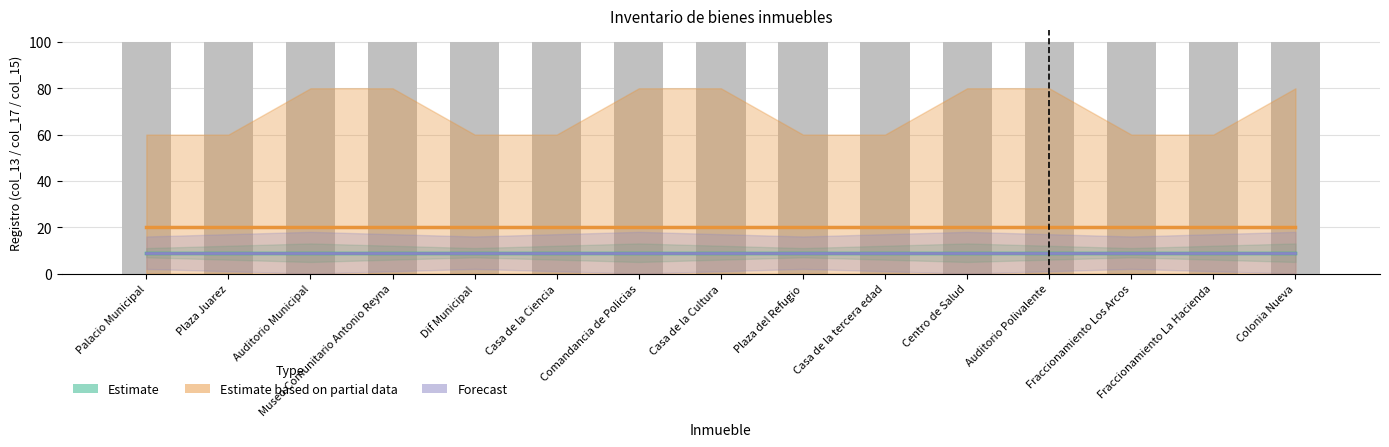

Which series has the widest spread of values?

Estimate